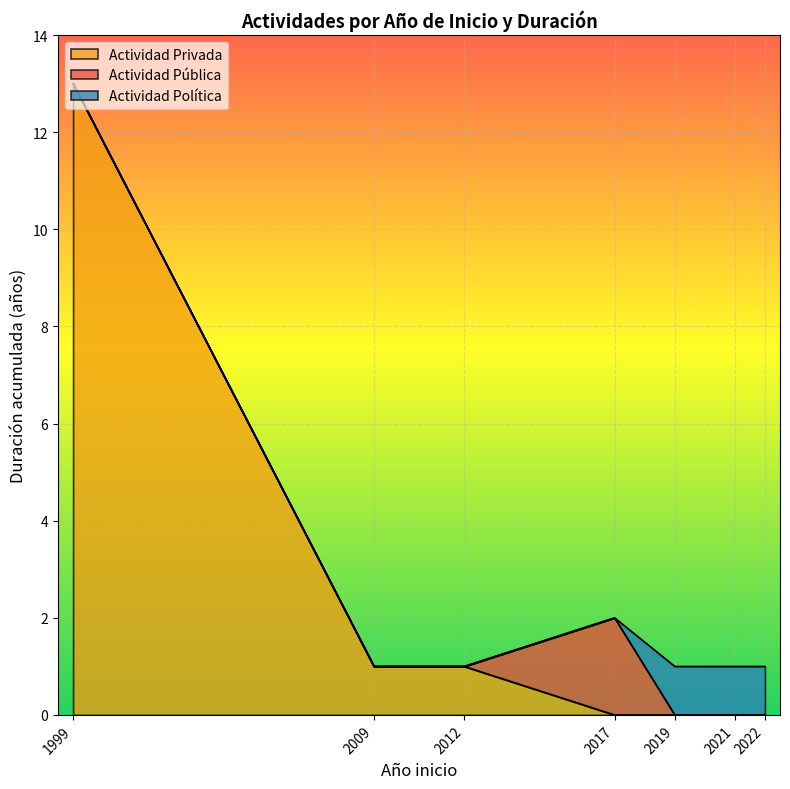

Where does the data first go above 2017?

5